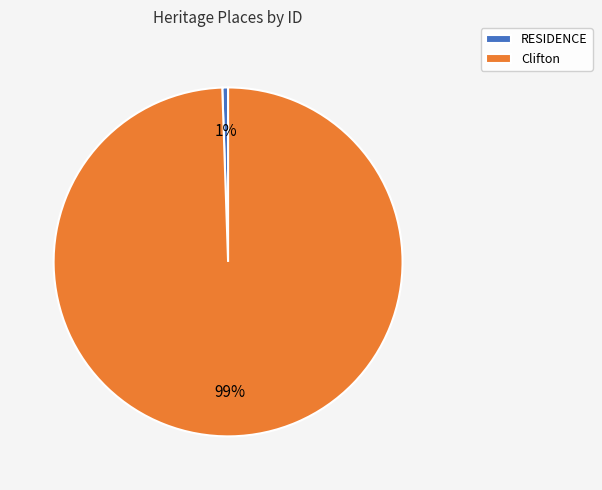

Is there any slice that represents more than half of the pie?

Yes